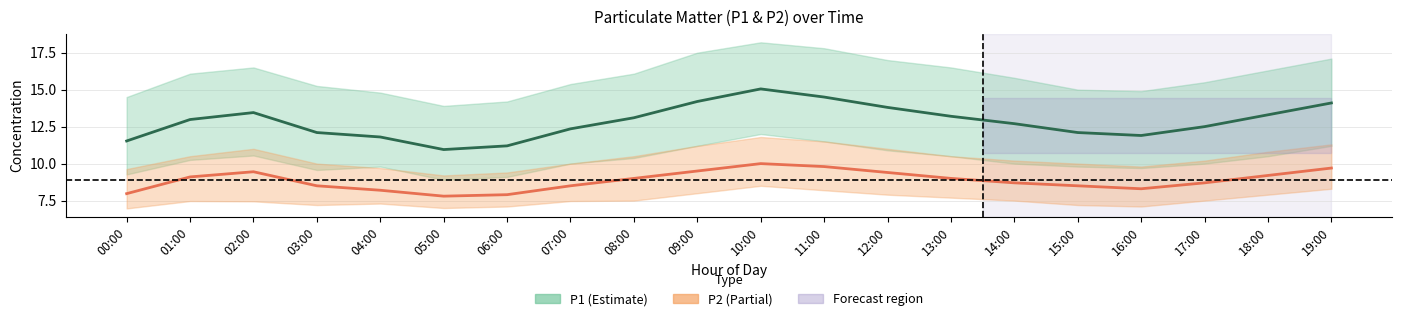

The value of P2 at 12:00 is 9.4. True or false?

True